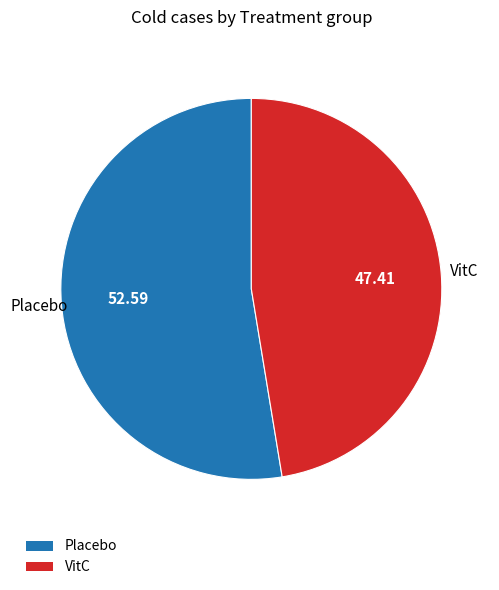

The VitC slice represents 47% of the pie. True or false?

True